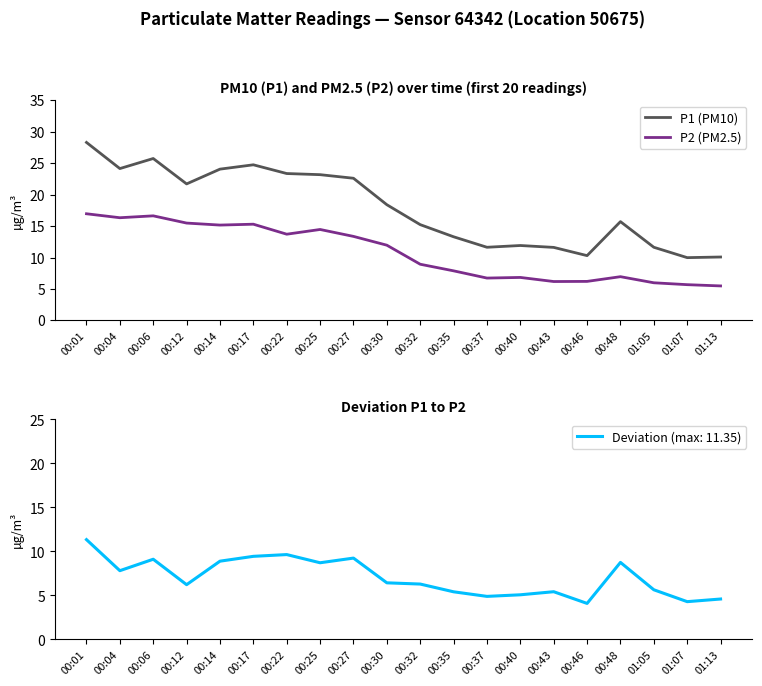

True or false: P2 (PM2.5) and P1 (PM10) cross at least once.

False